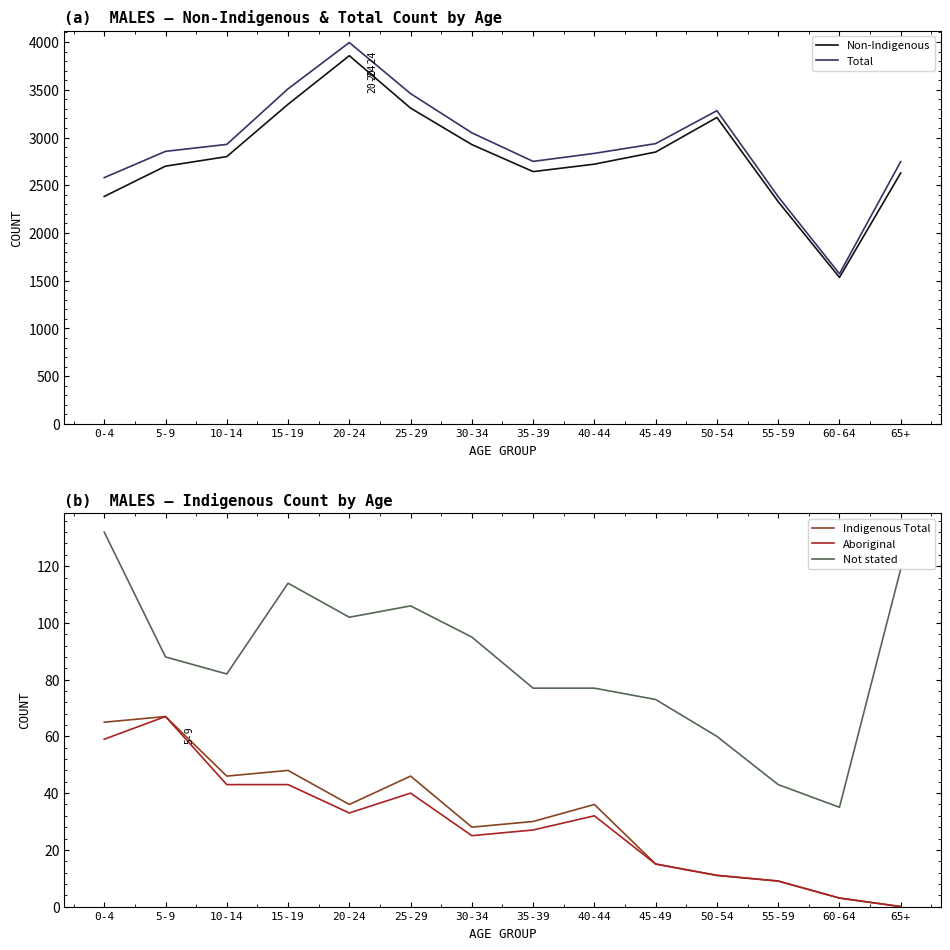

At which label does Aboriginal first exceed 32?

0-4